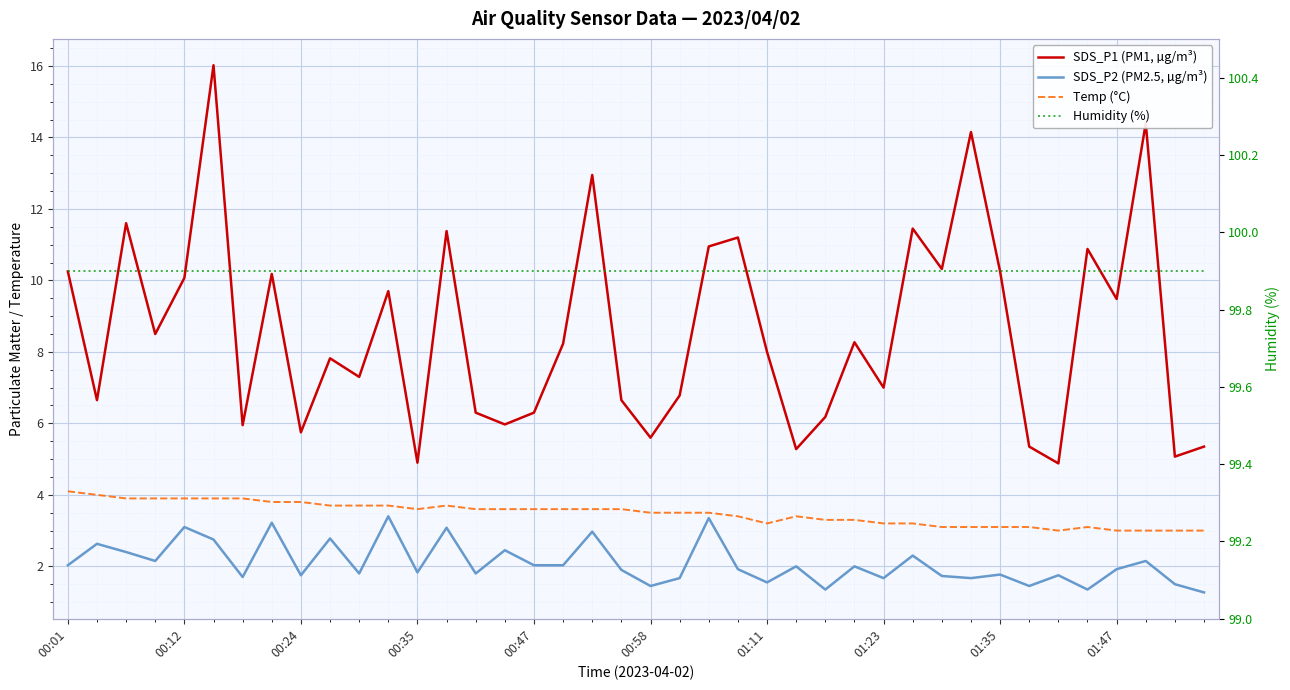

True or false: SDS_P1 (PM1, µg/m³) has more than 0 interior local peaks.

True